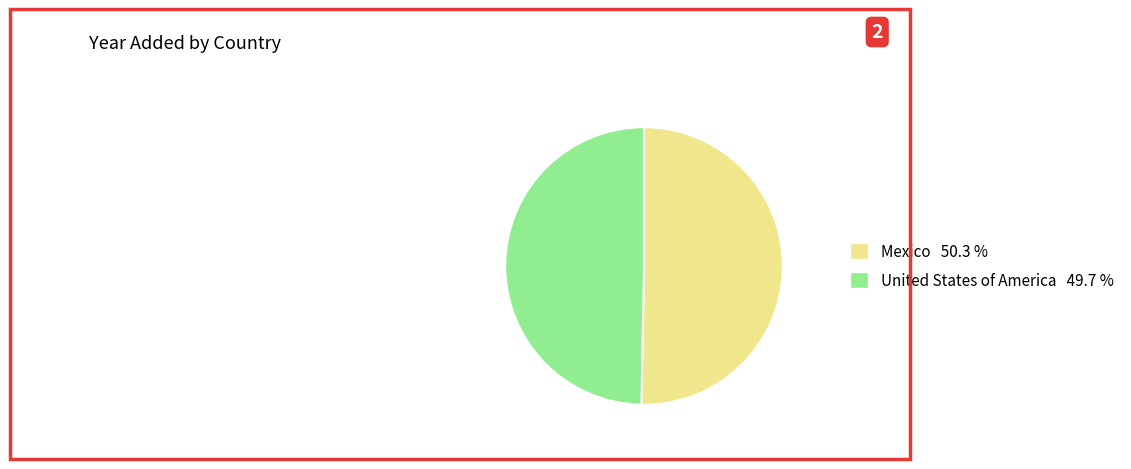

Rank the categories by value from lowest to highest.

United States of America, Mexico